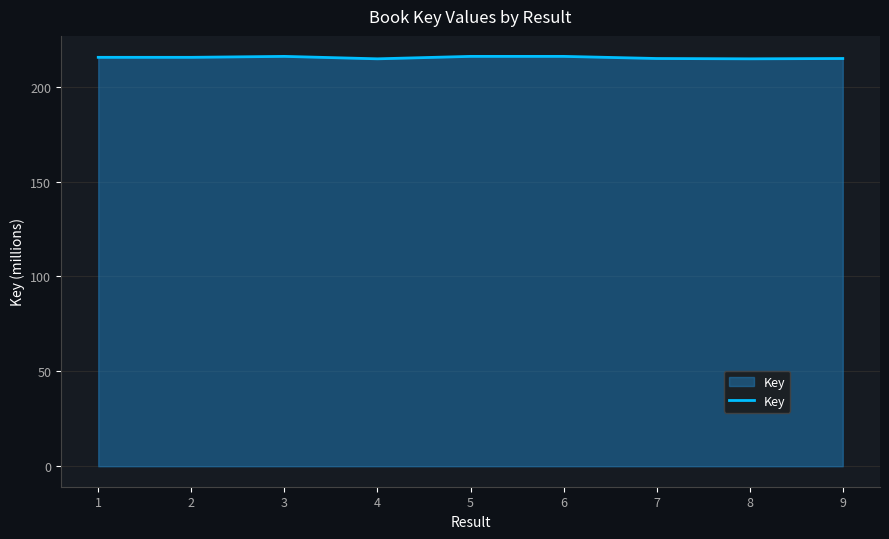

What is the change in value from 8 to 9?

+0.2